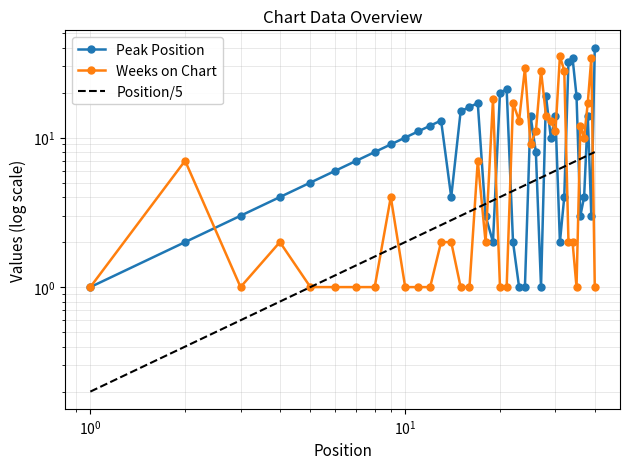

What is the value of the Weeks on Chart point at the 21st from the left?

1.0